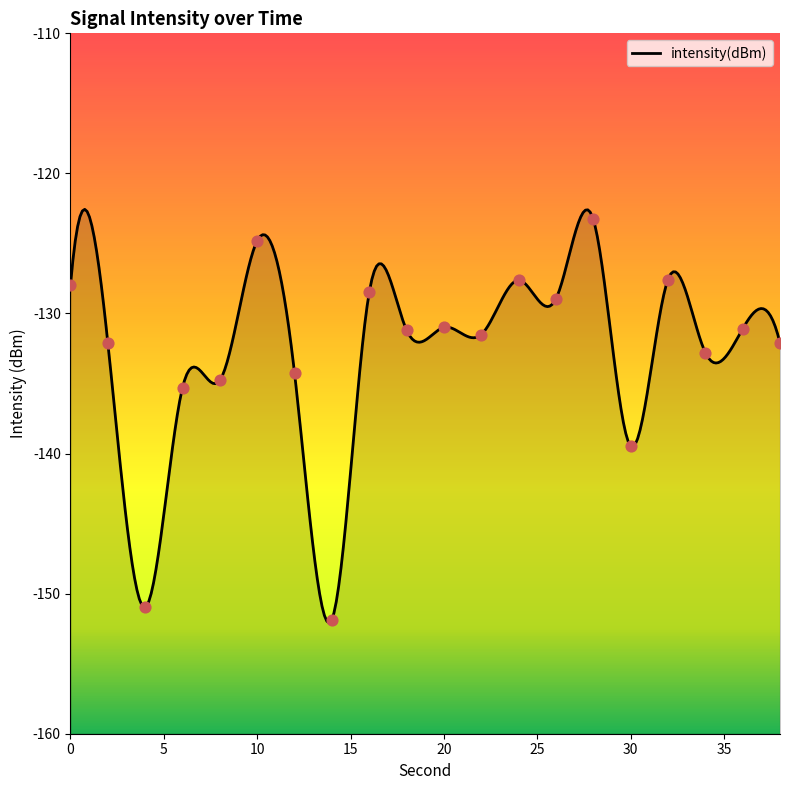

Between 4 and 36, which is larger?

36